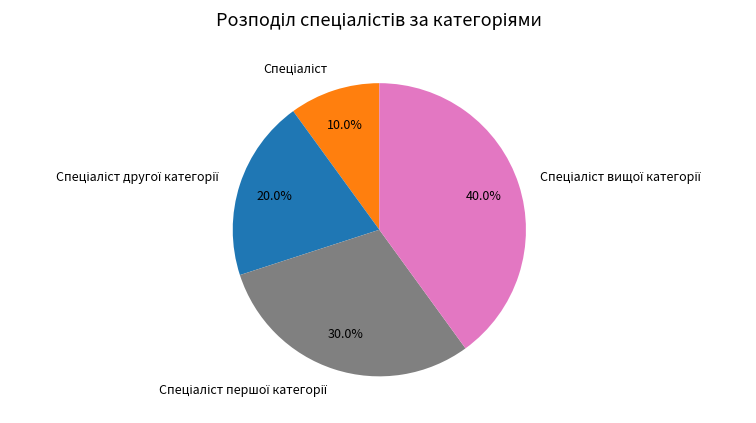

Is there any slice that represents more than half of the pie?

No